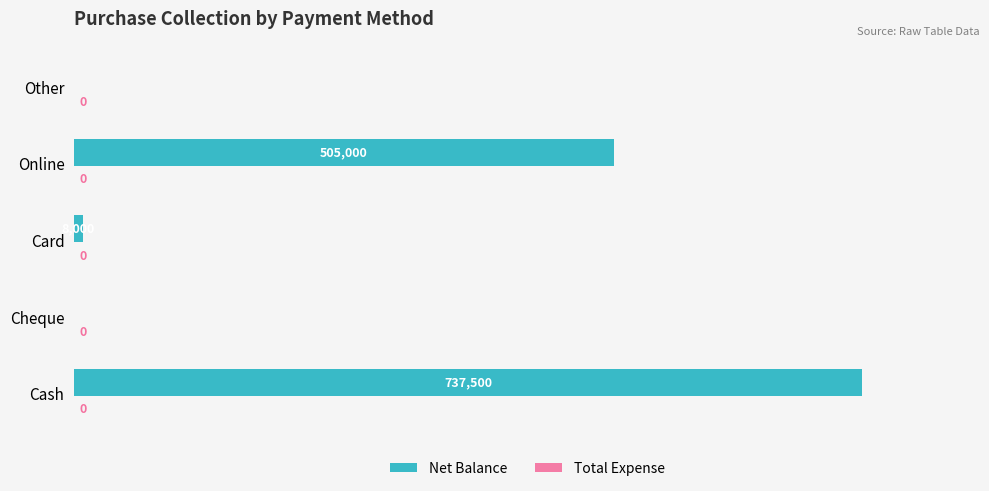

Is it true that the value at Online is 505000?

True